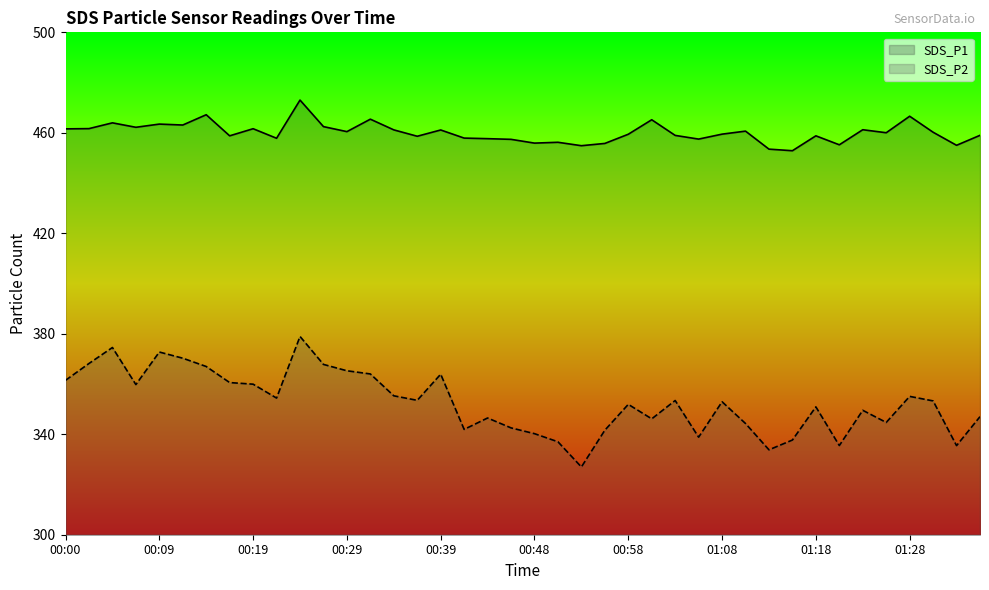

At which category is the sum across all series the highest?

00:24